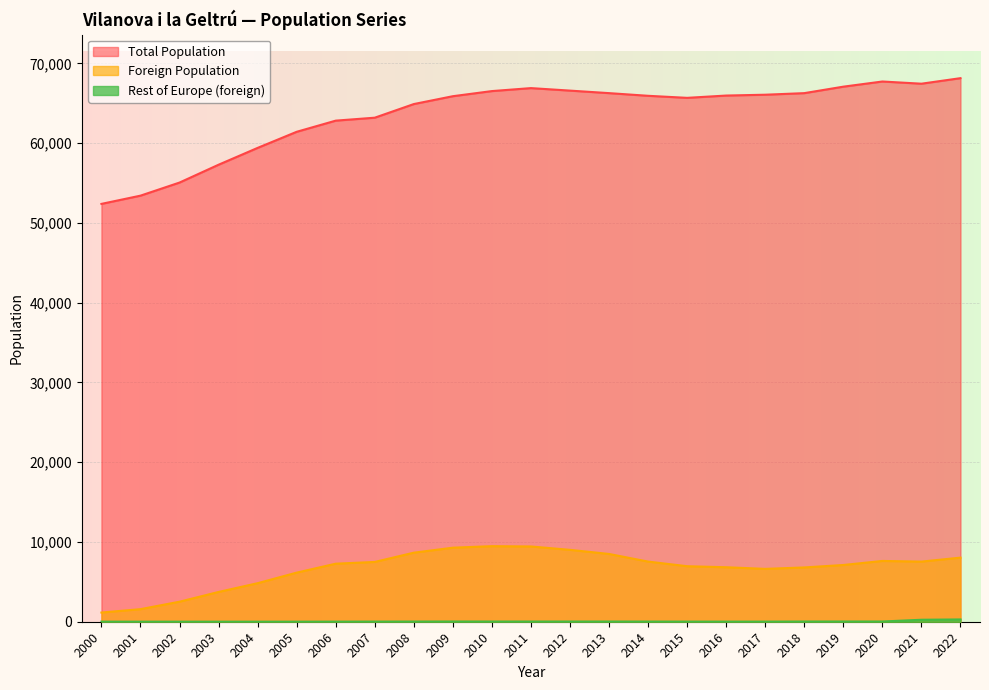

How many data points does each series have?

23